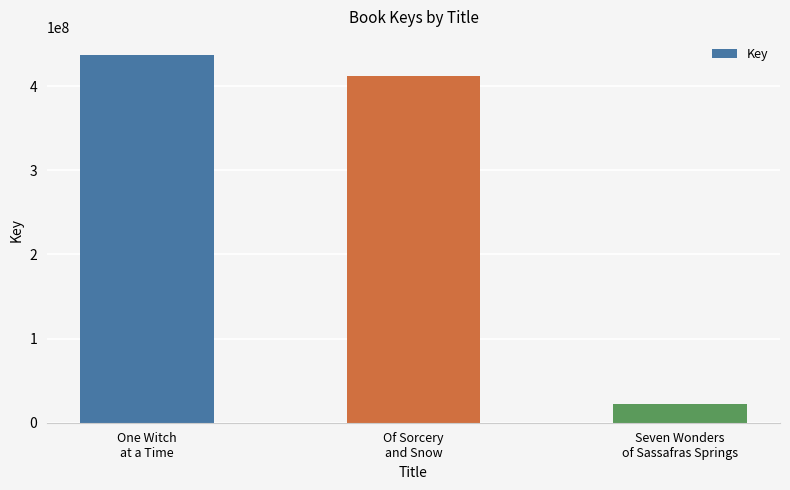

What is the sum of the values at Seven Wonders
of Sassafras Springs and Of Sorcery
and Snow?

434963301